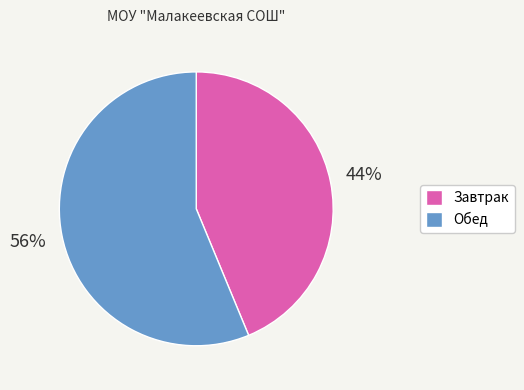

Which category has the smallest portion of the pie?

Завтрак